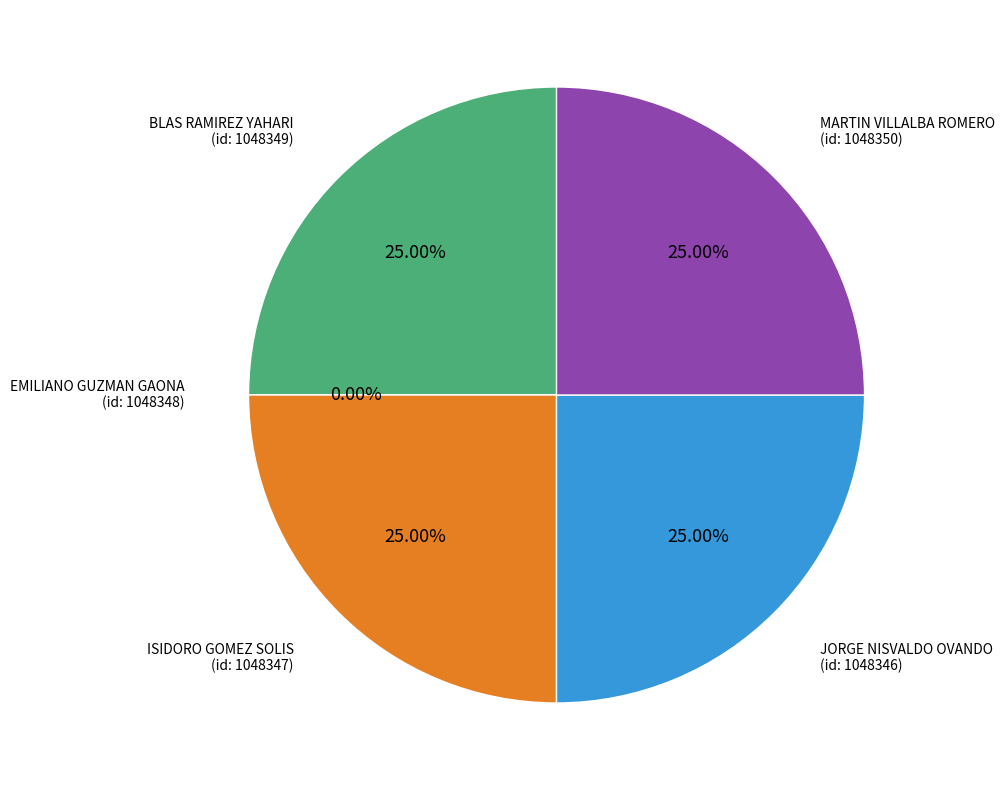

Which slice is the smallest?

EMILIANO GUZMAN GAONA
(id: 1048348)